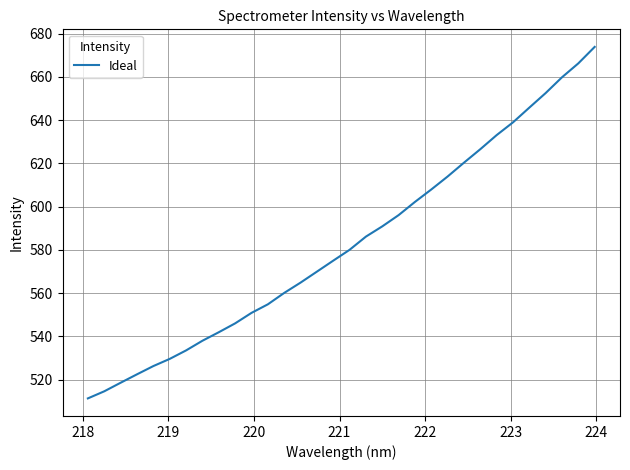

What is the difference between the maximum and minimum values?

162.5